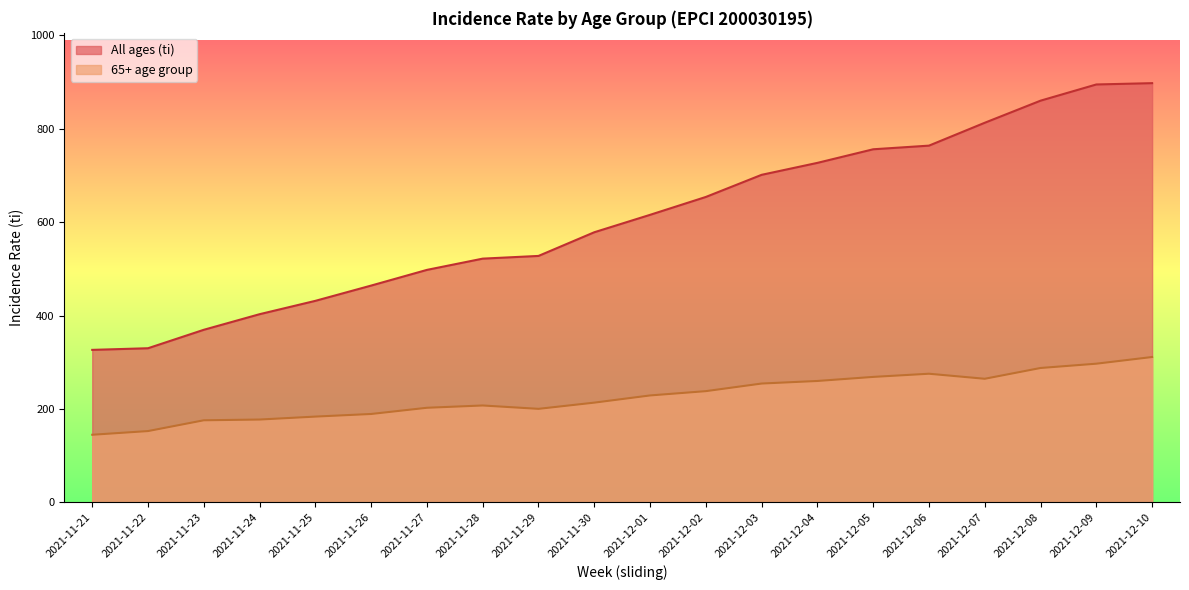

True or false: All ages (ti) and 65+ age group cross at least once.

False